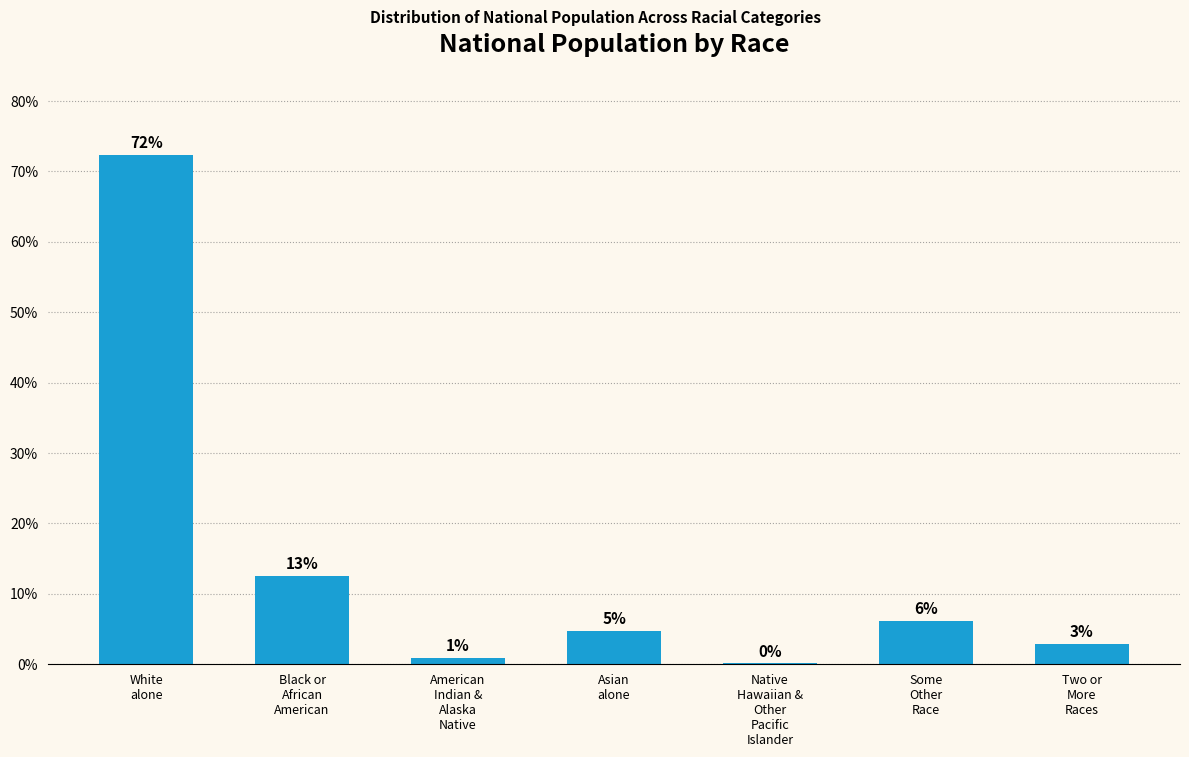

Are the bars horizontal?

No